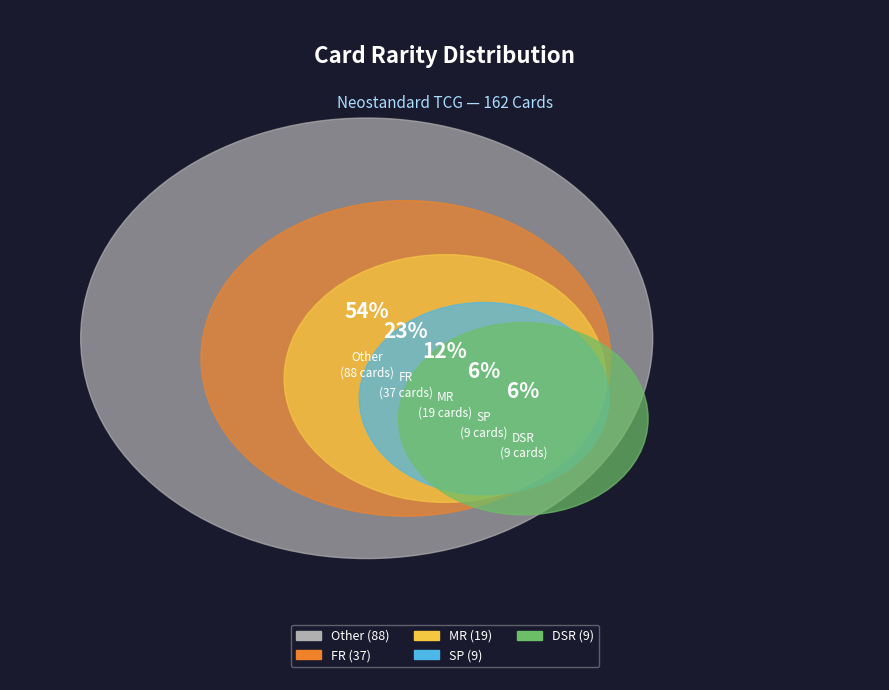

What is the ratio of the value at FR to the value at MR?

1.9